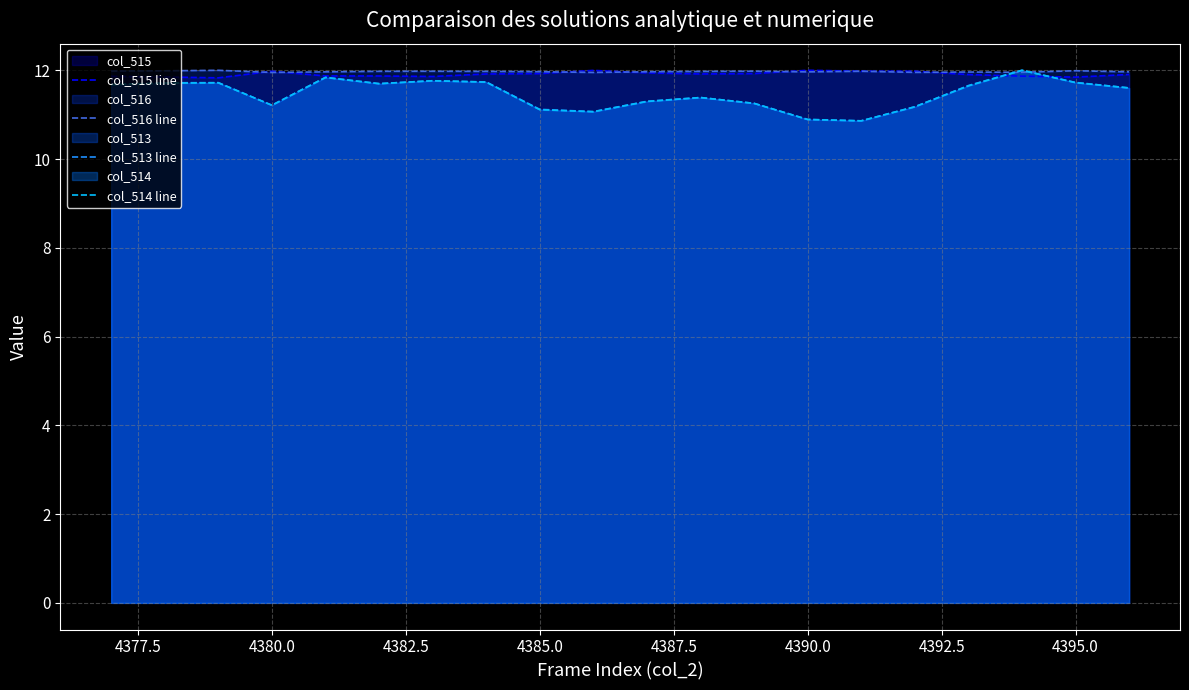

True or false: col_514 line has a value of 11.2 at 4380.0.

True